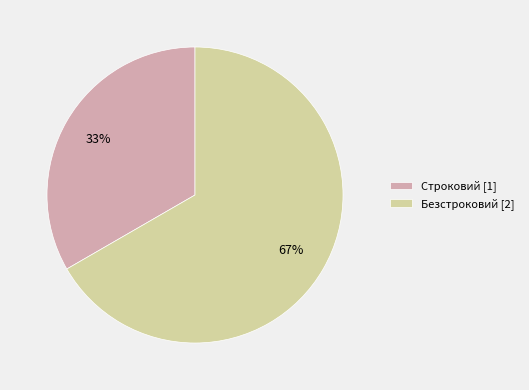

Does any single category account for the majority?

Yes